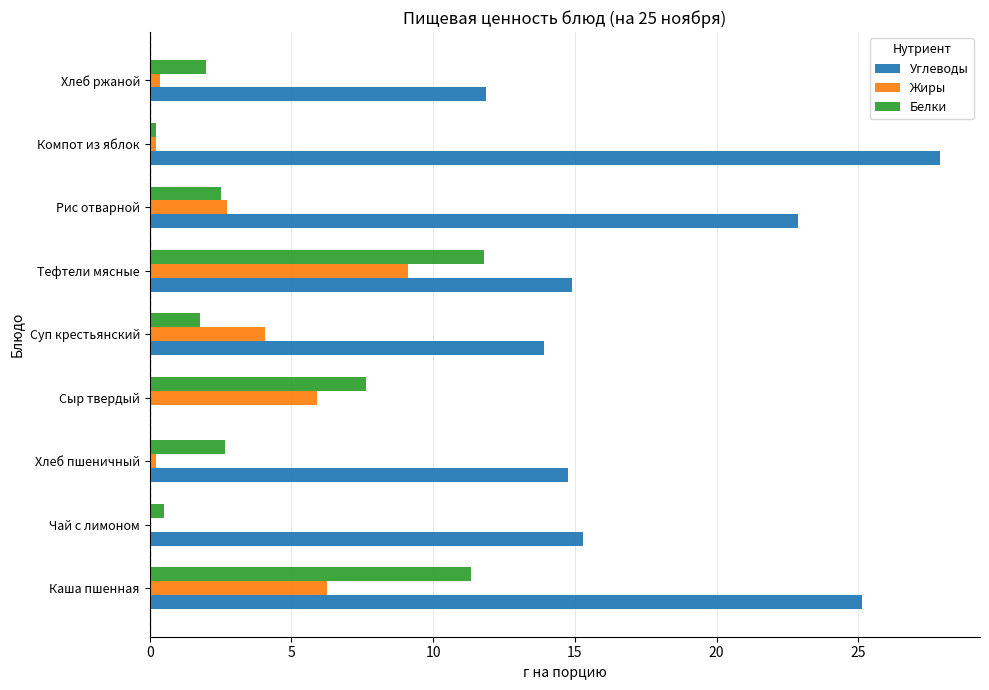

Is the value of Жиры at Тефтели мясные greater than the value of Белки at Сыр твердый?

Yes